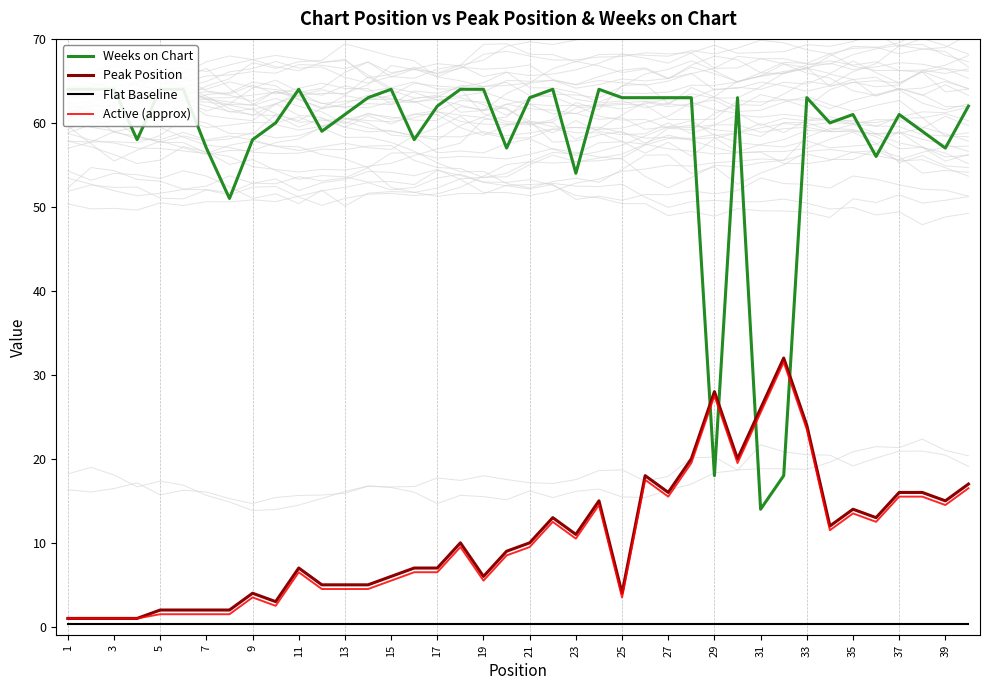

At which label does Active (approx) reach its minimum?

1